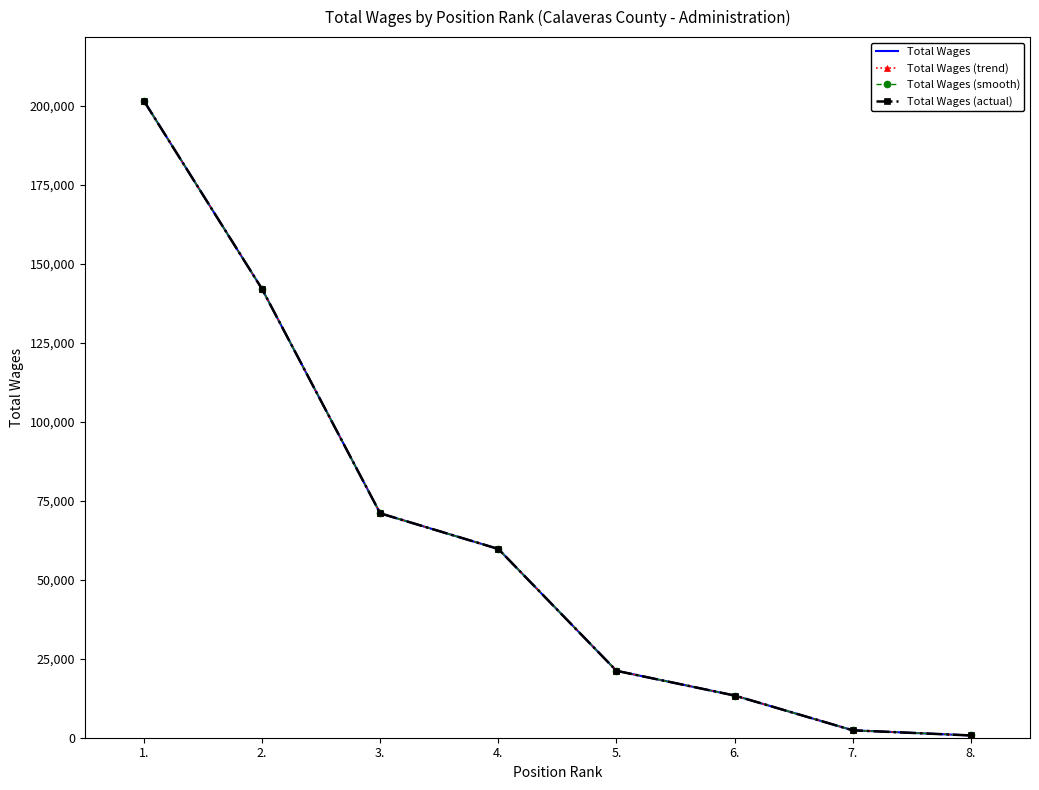

What is the value of the Total Wages (smooth) point at the 6th from the left?

13354